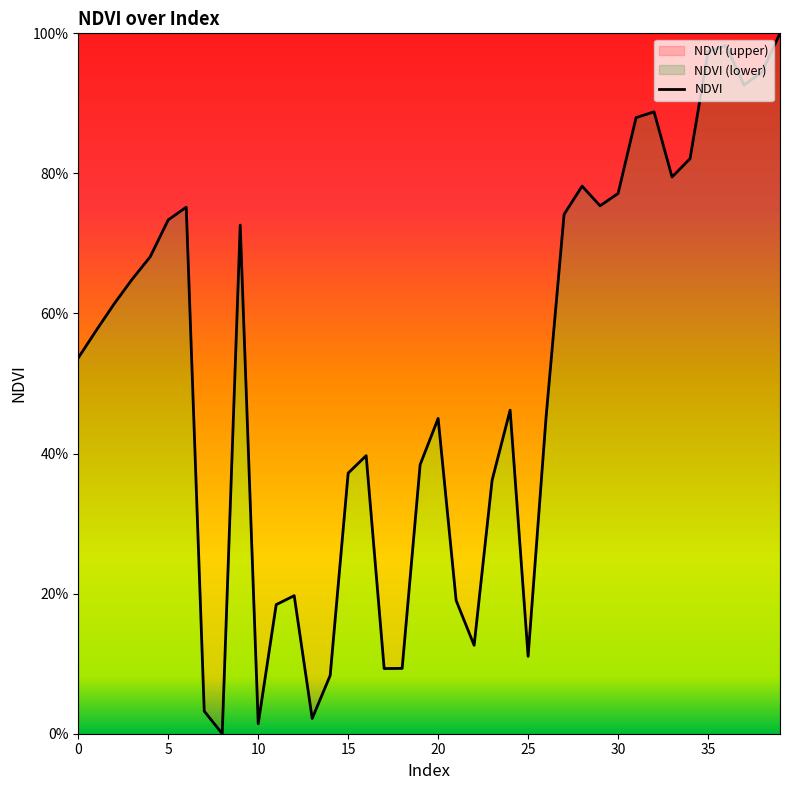

Does the chart display data point markers on the line(s)?

No